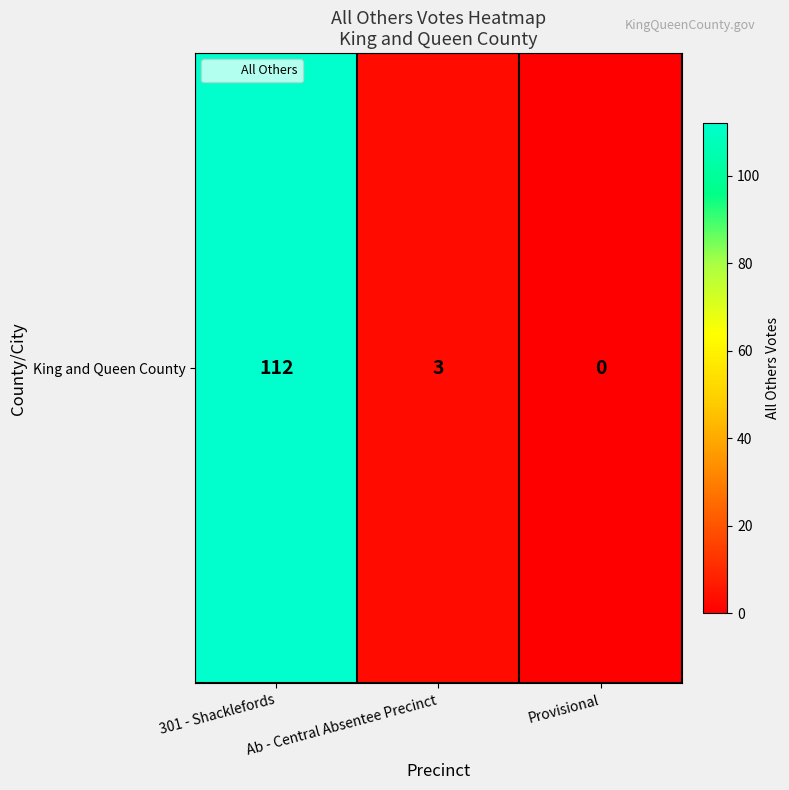

What is the sum of all values?

115